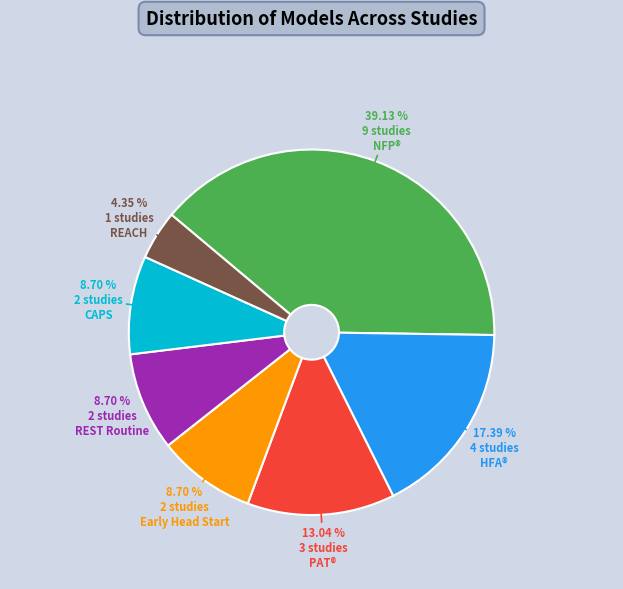

To the nearest percent, what percentage of the pie is REST Routine?

9%